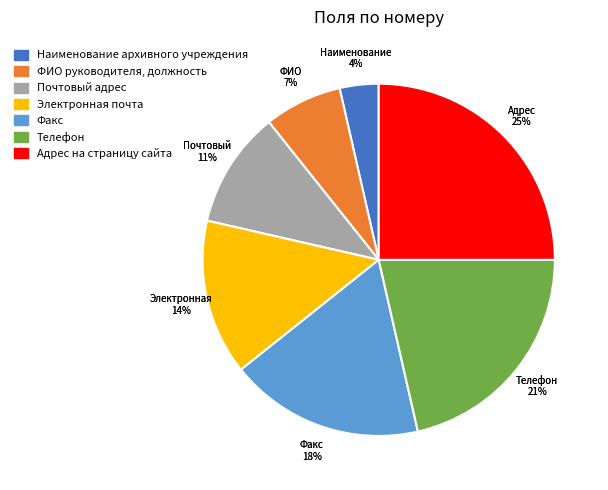

To the nearest percent, what portion does Адрес на страницу сайта represent?

25%